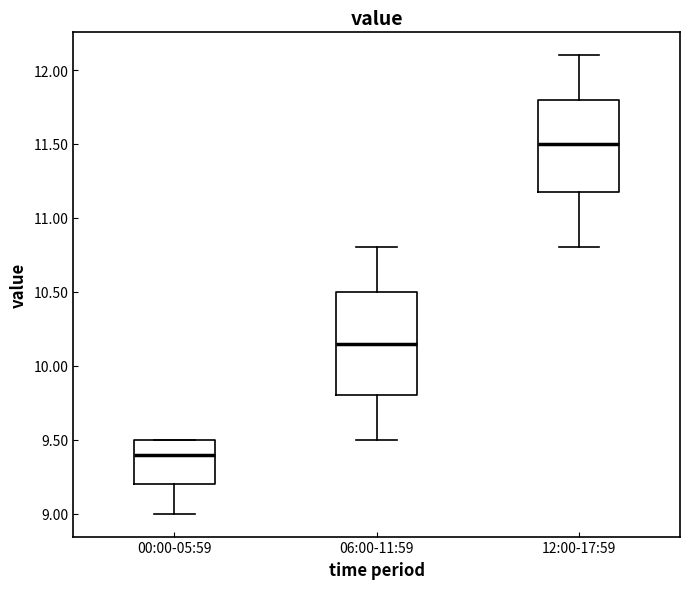

Which box's median line is the highest?

12:00-17:59